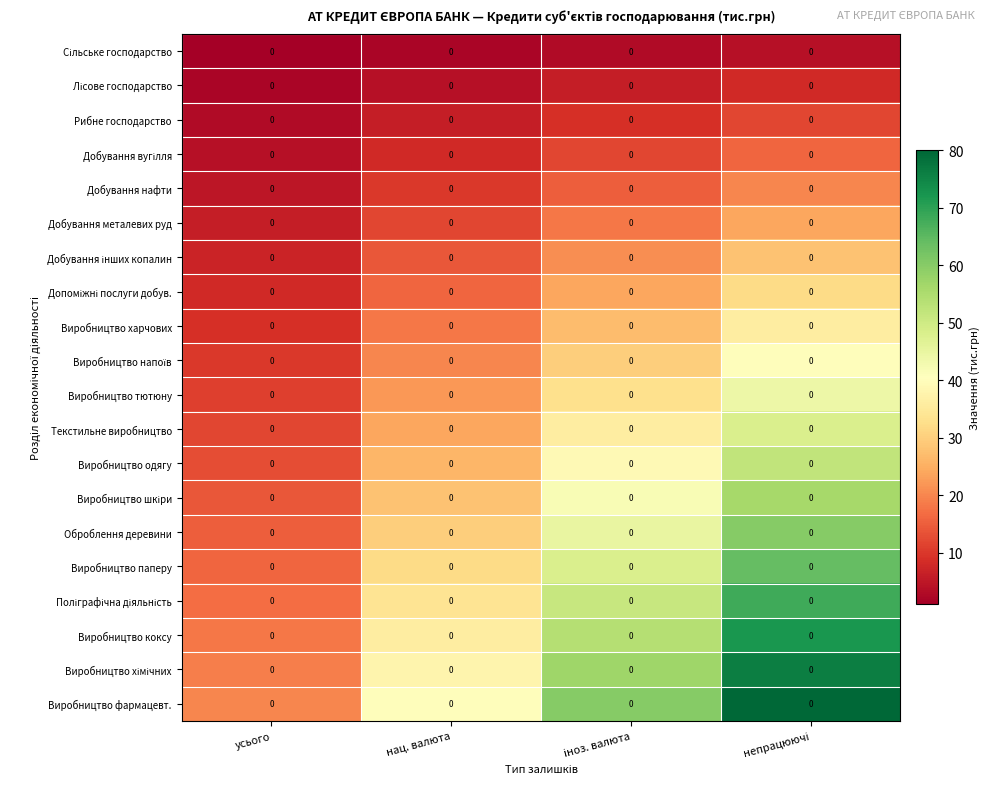

The Виробництво фармацевт. series shows 40 at нац. валюта. True or false?

True